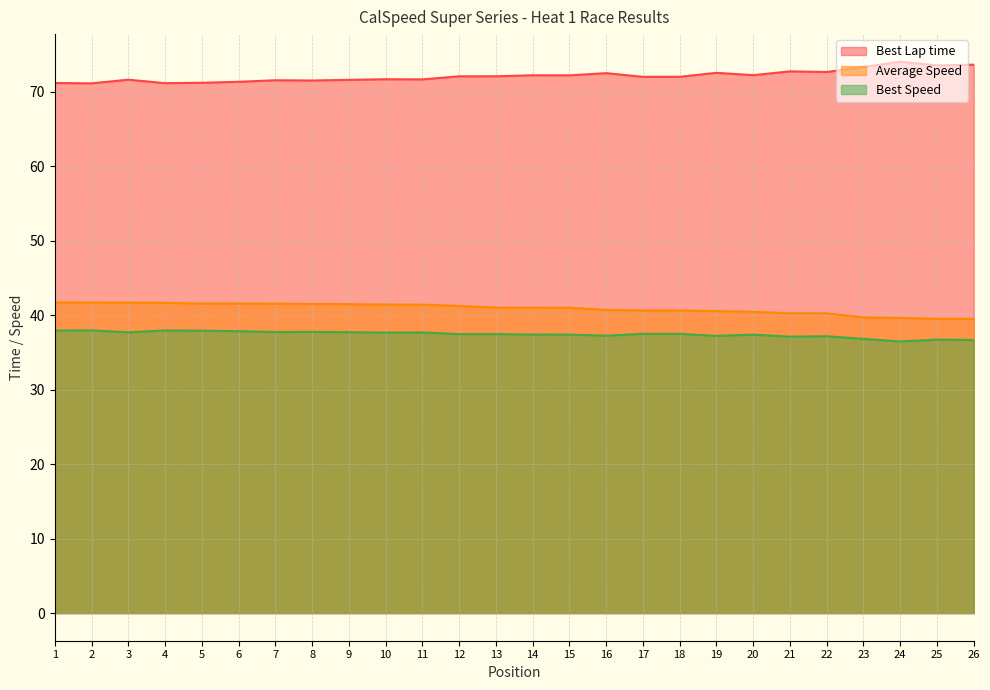

How many data points does each series have?

26